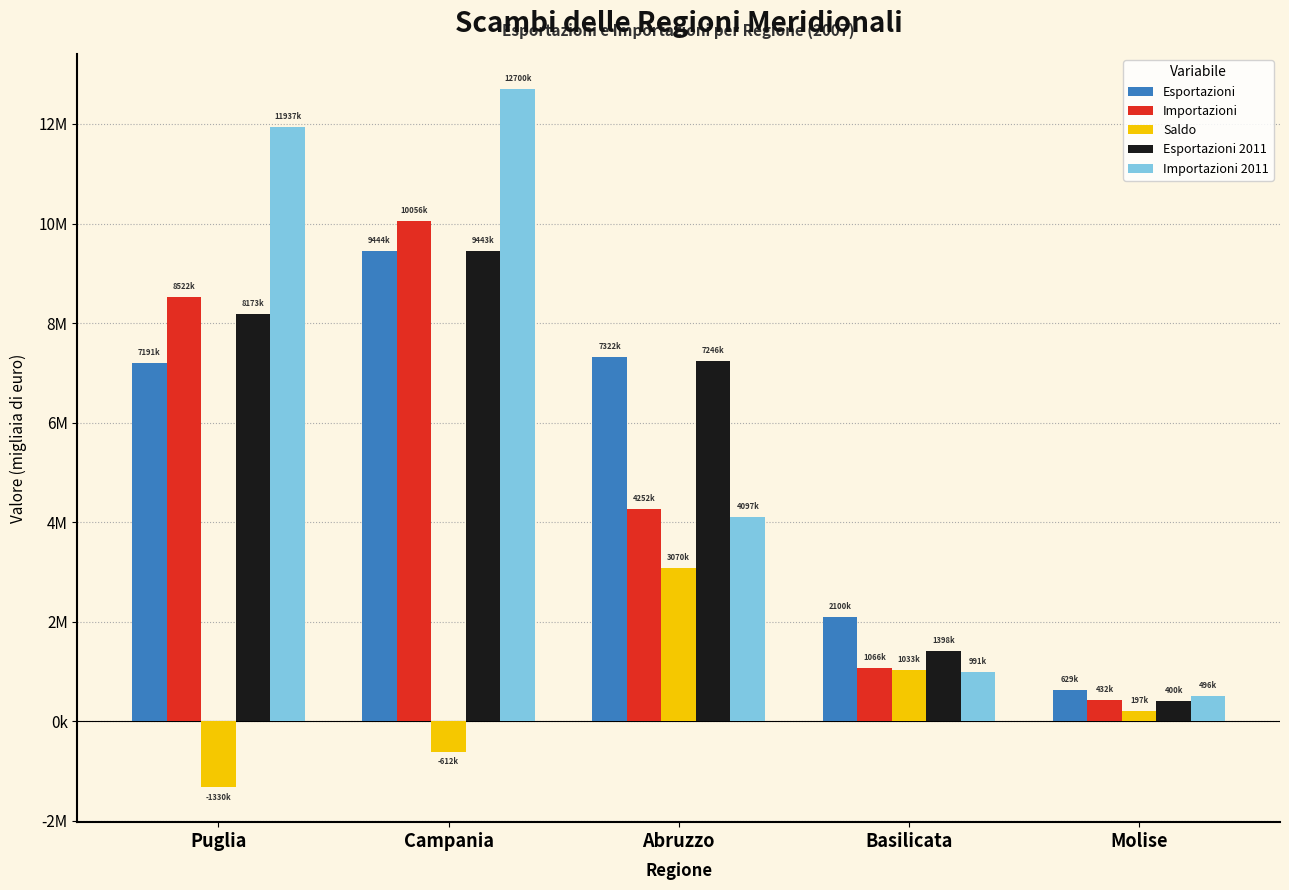

What is the difference between the highest and lowest values at Abruzzo?

4252521